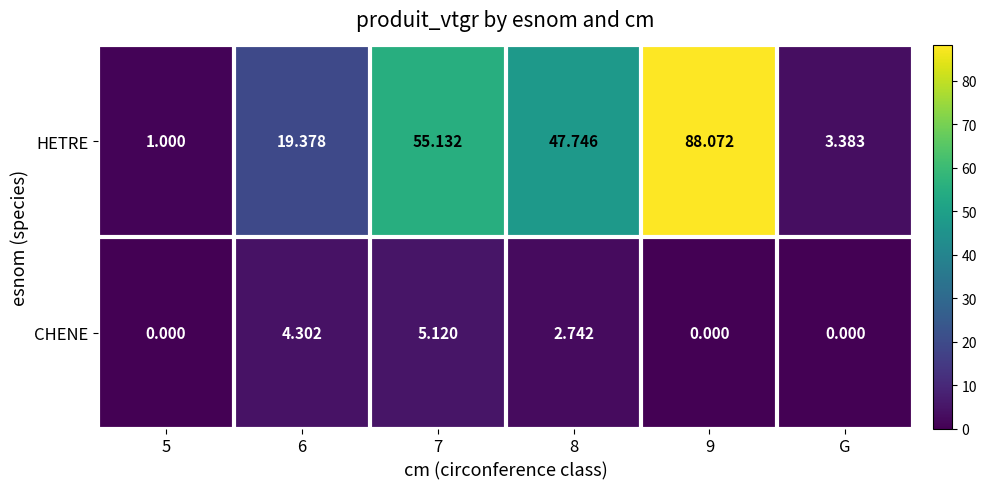

Which series has the widest spread of values?

HETRE